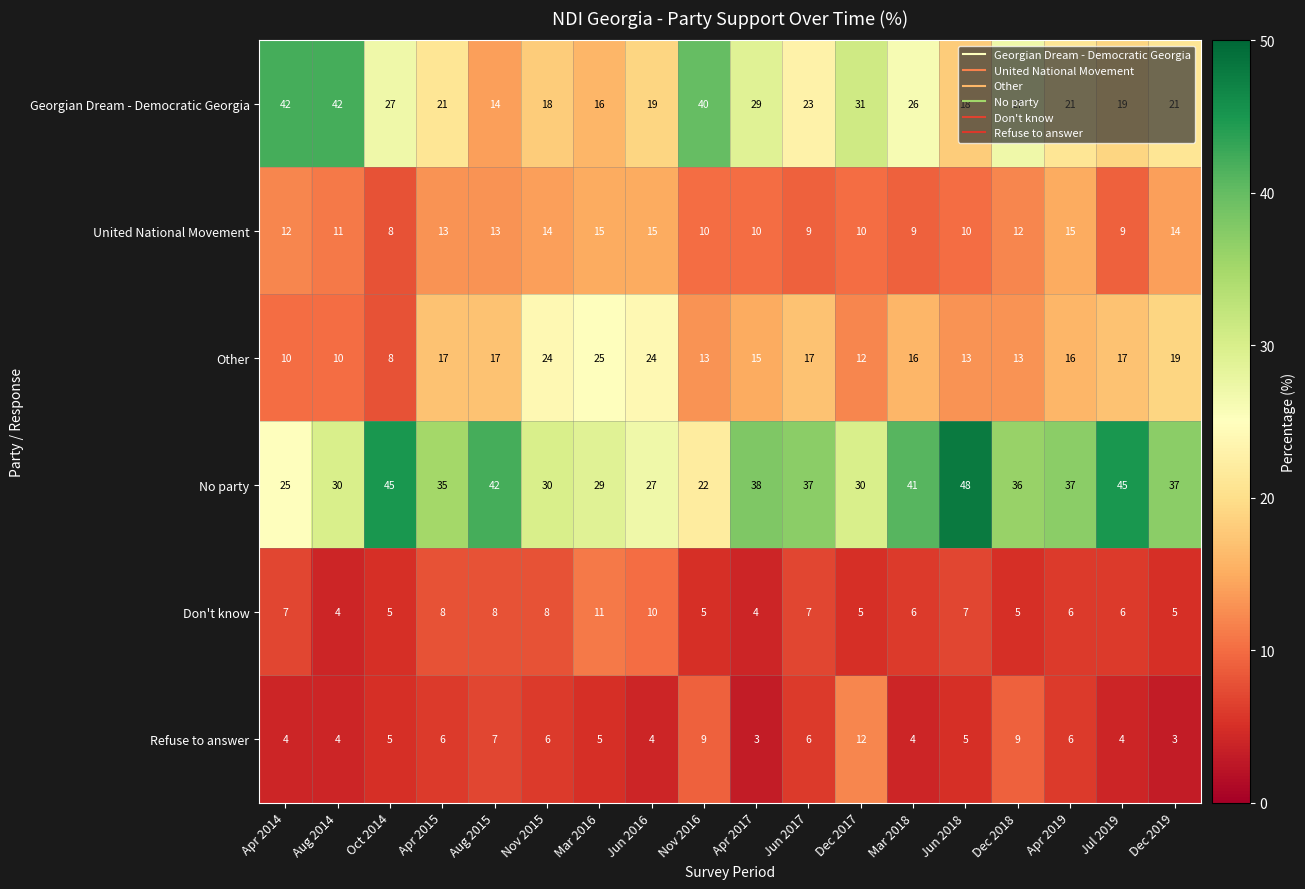

How many data points does each series have?

18